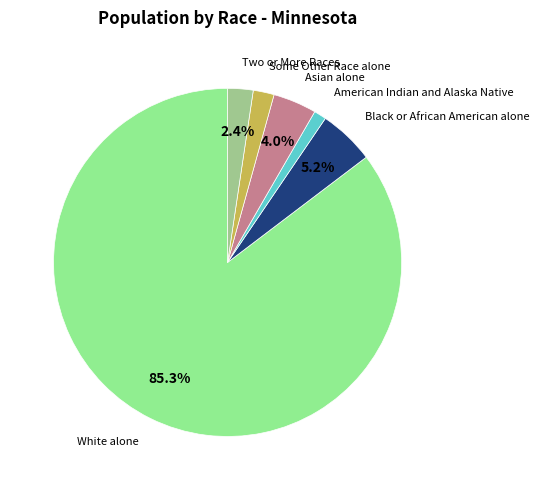

Is there any slice that represents more than half of the pie?

Yes